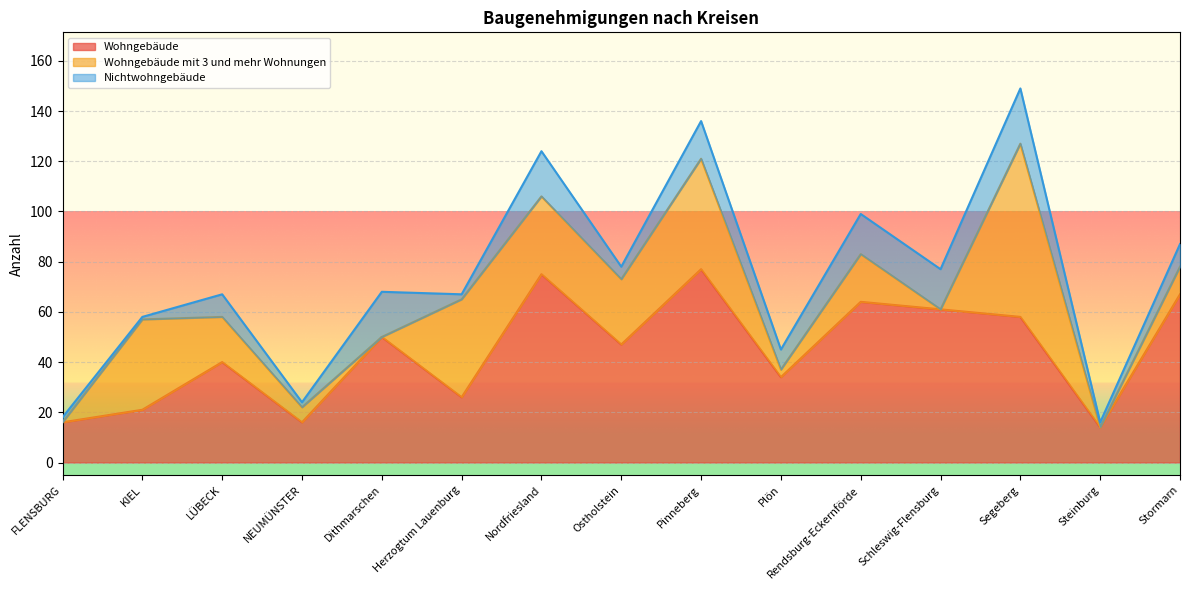

What is the approximate value of Nichtwohngebäude at Rendsburg-Eckernförde, to the nearest 5?

15